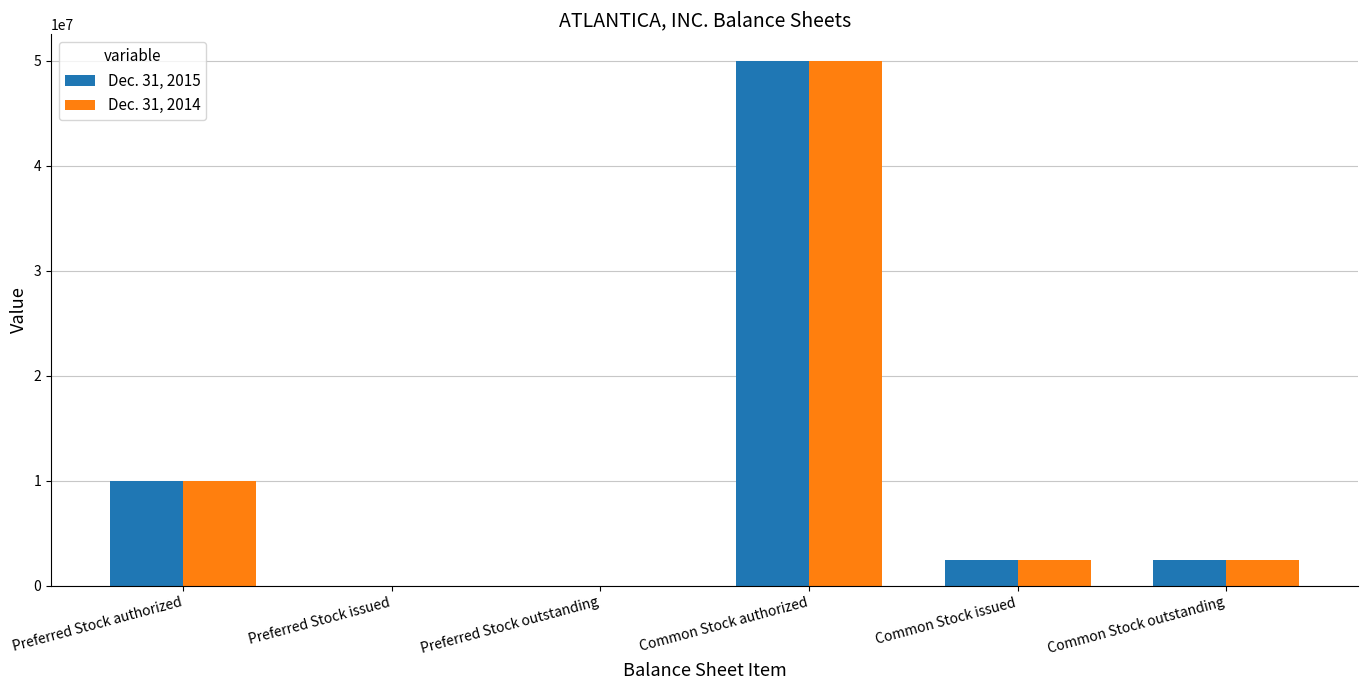

What is the total value across all series at Preferred Stock authorized?

20000000